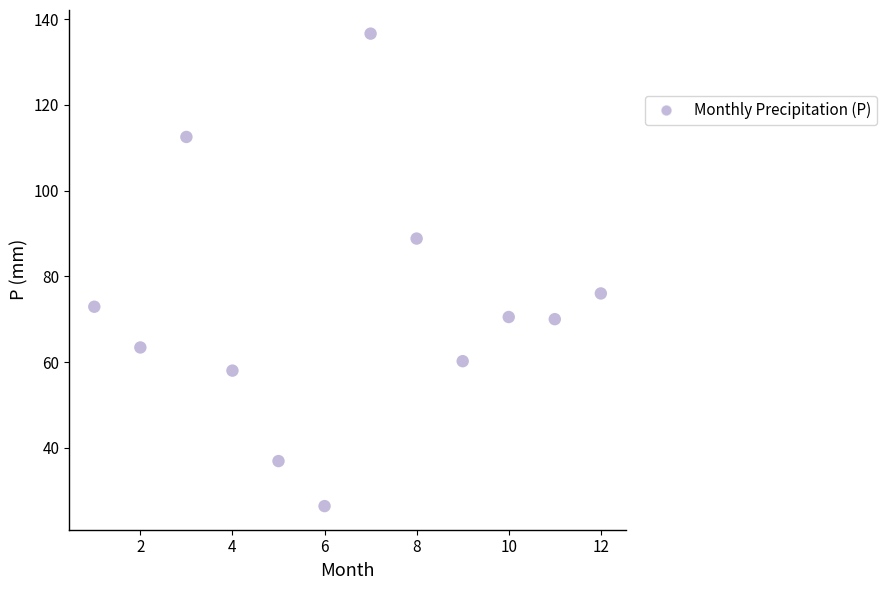

What Y value in the scatter plot is closest to 81?

76.0